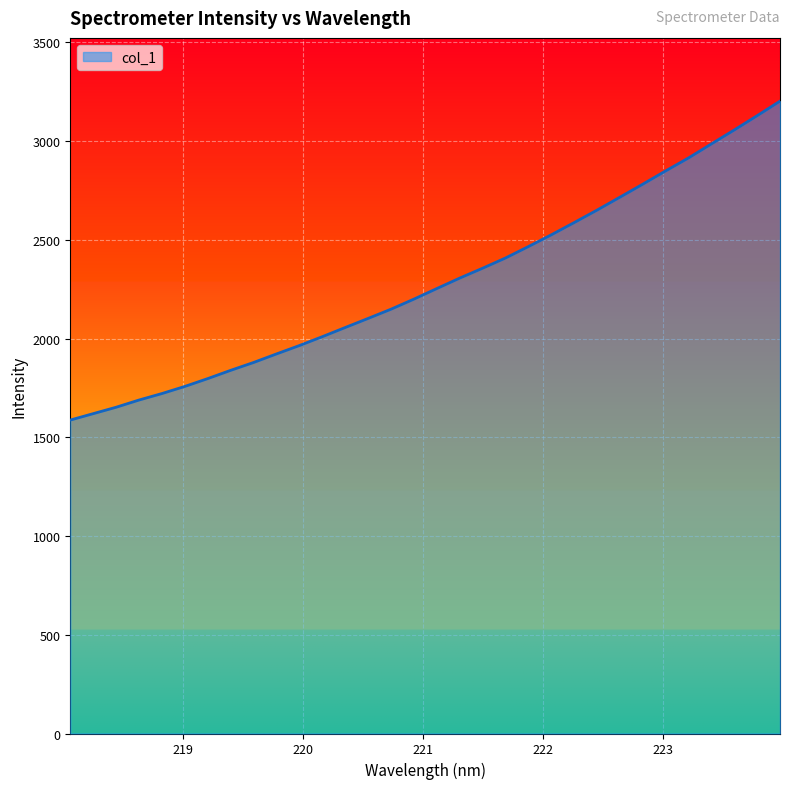

What is the difference between the maximum and minimum values?

1615.1